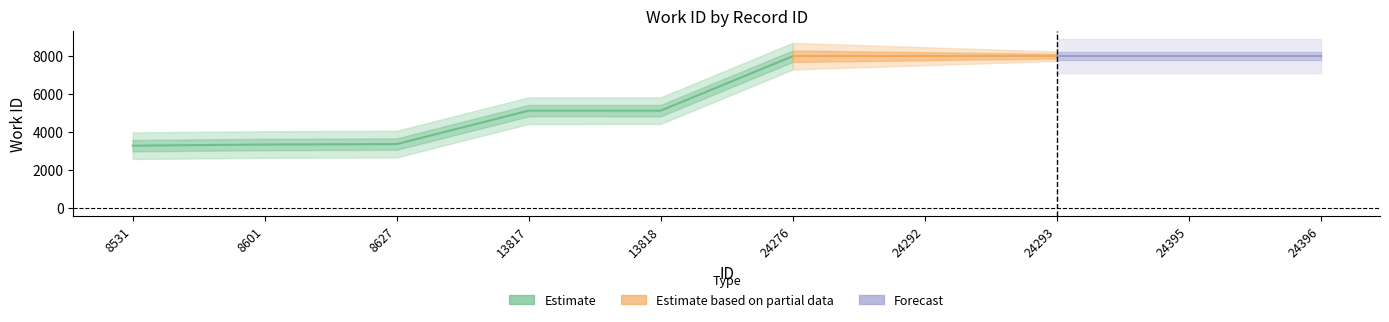

Rank the categories by value from highest to lowest.

24276, 24292, 24293, 24395, 24396, 13818, 13817, 8627, 8601, 8531